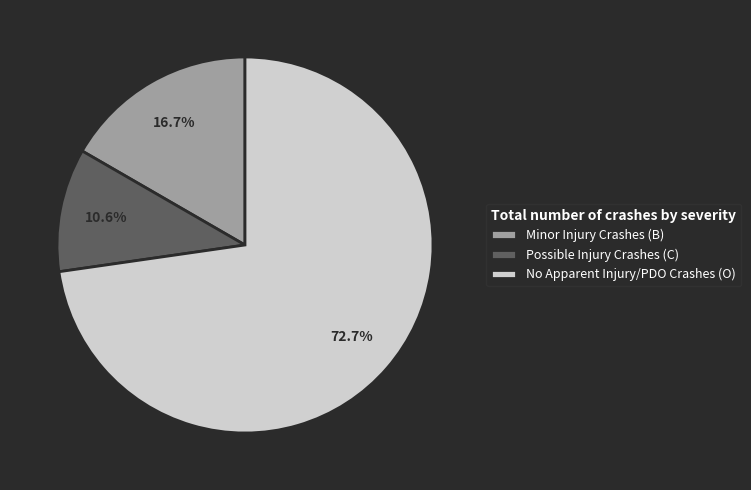

Which category accounts for the majority?

No Apparent Injury/PDO Crashes (O)